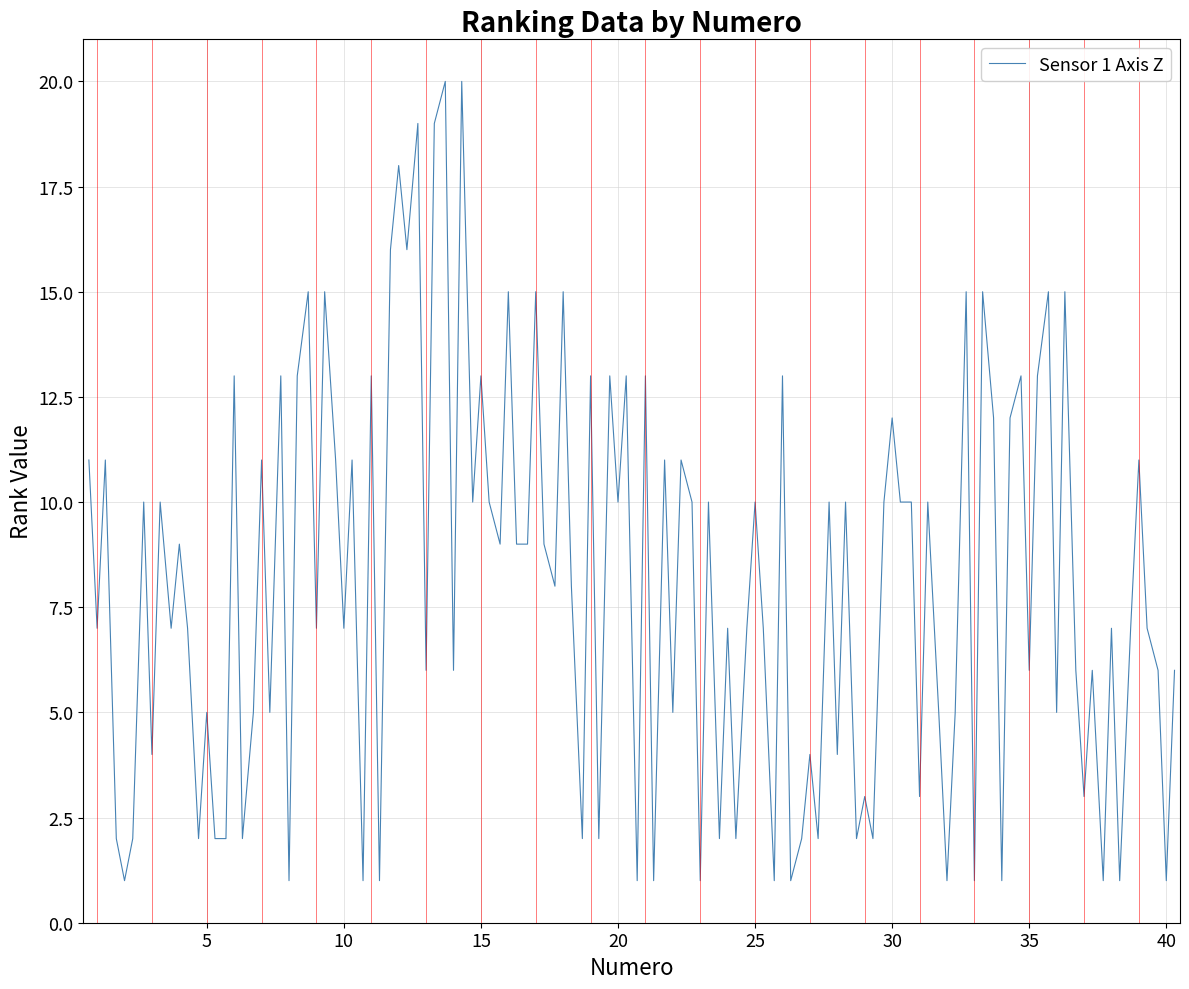

What is the maximum value shown in the chart?

20